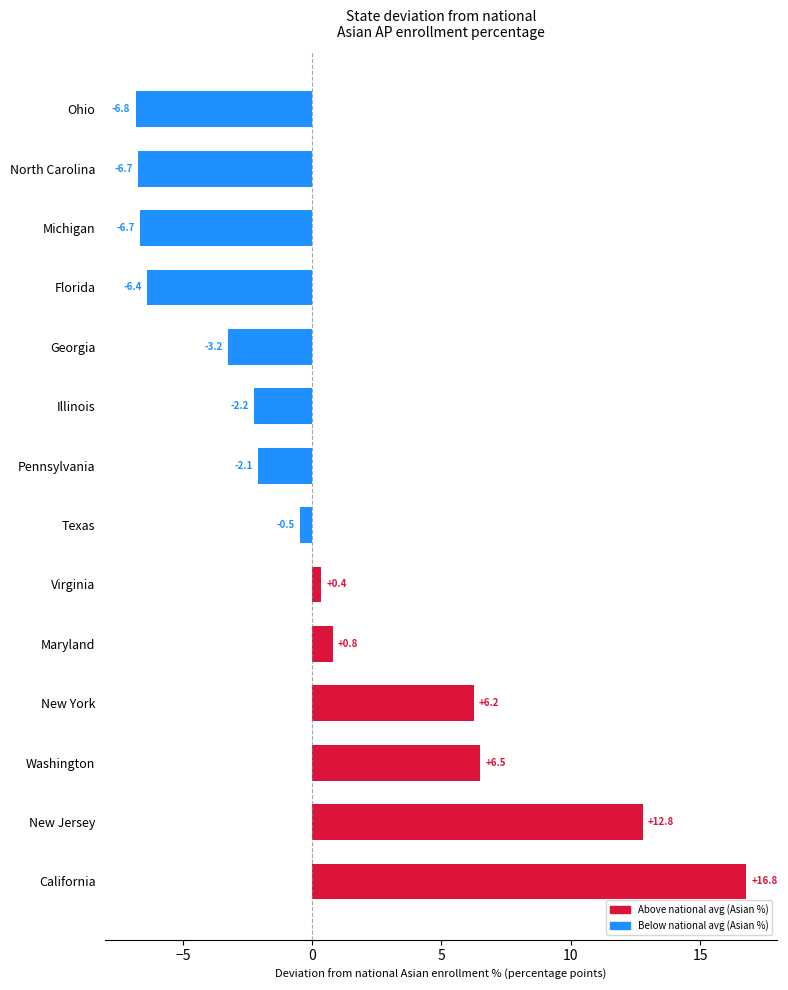

What is the maximum value shown in the chart?

16.8